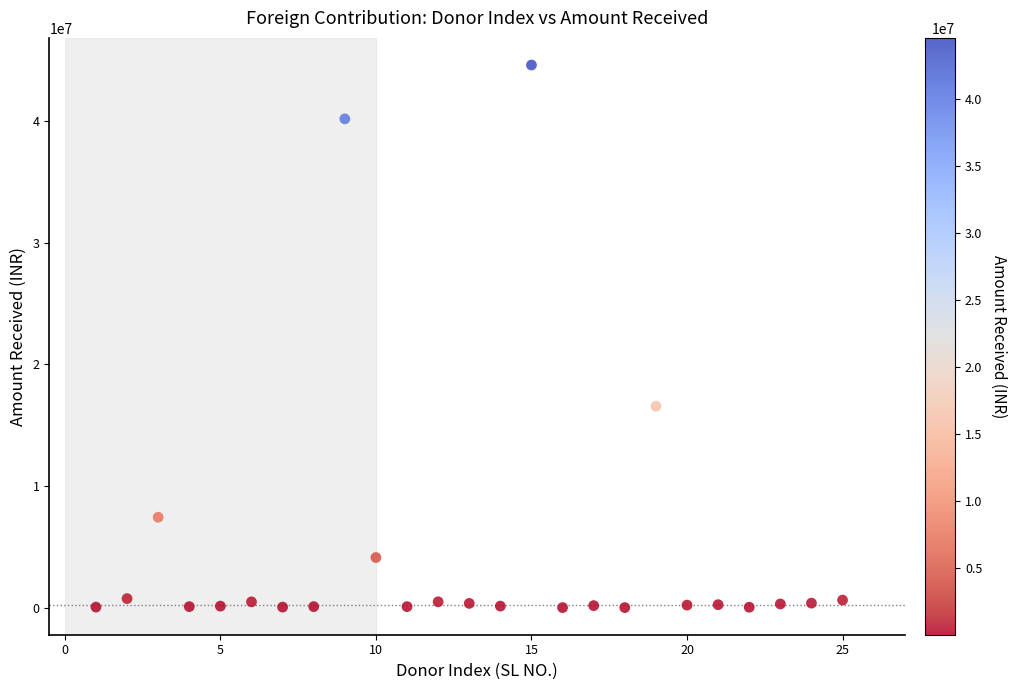

What Y value in the scatter plot is closest to 22300539?

16550000.0